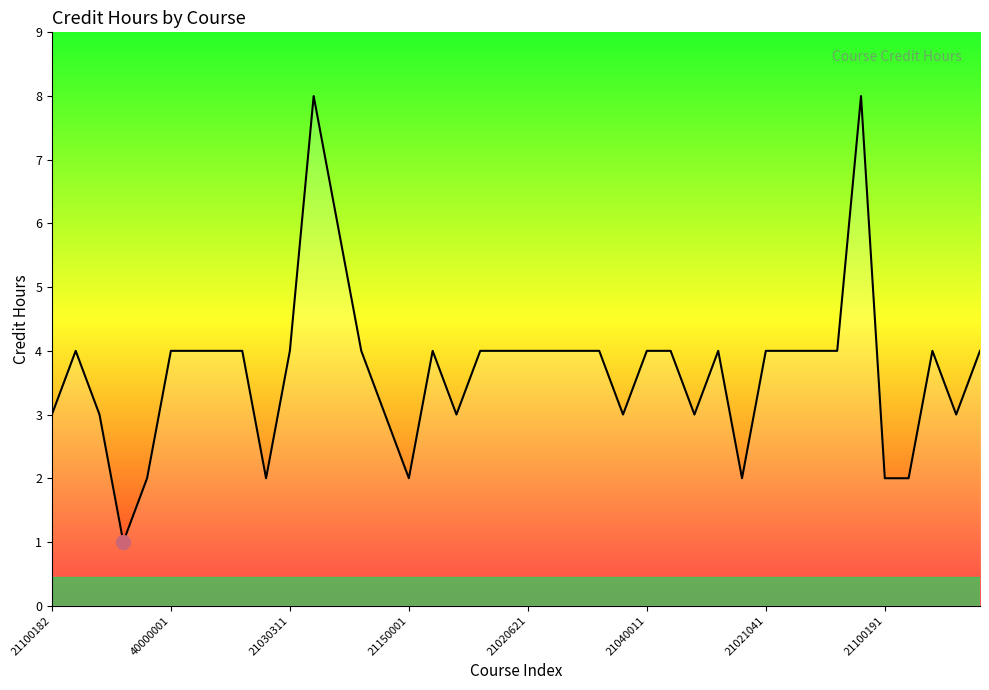

What is the maximum value shown in the chart?

8